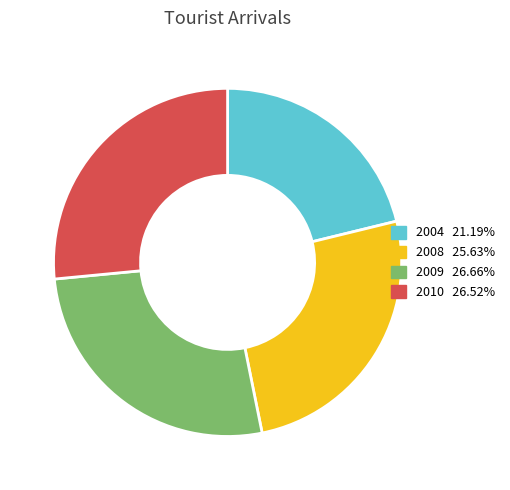

Combined, do 2009 and 2008 account for over 50%?

Yes